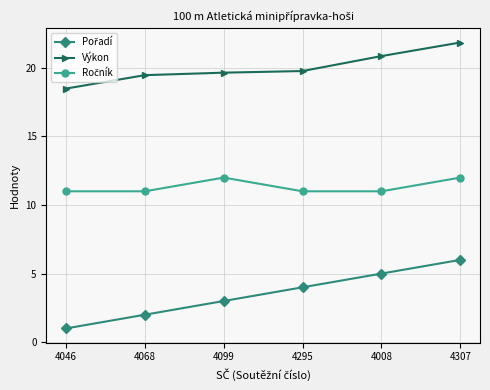

Is this an area chart (filled region under the line)?

No